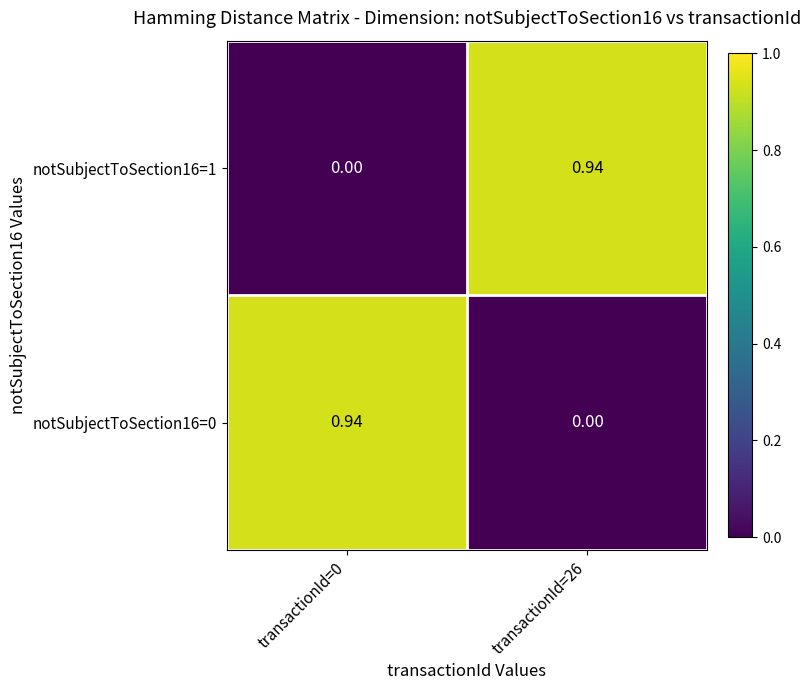

Is the value of notSubjectToSection16=0 at transactionId=0 greater than the value of notSubjectToSection16=1 at transactionId=0?

Yes